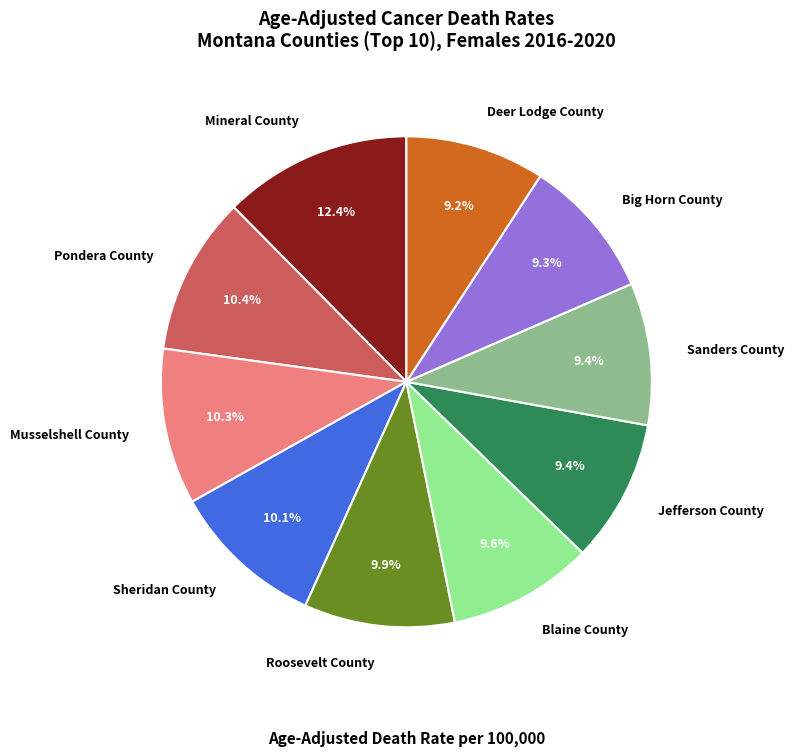

True or false: Mineral County accounts for 12% of the total.

True